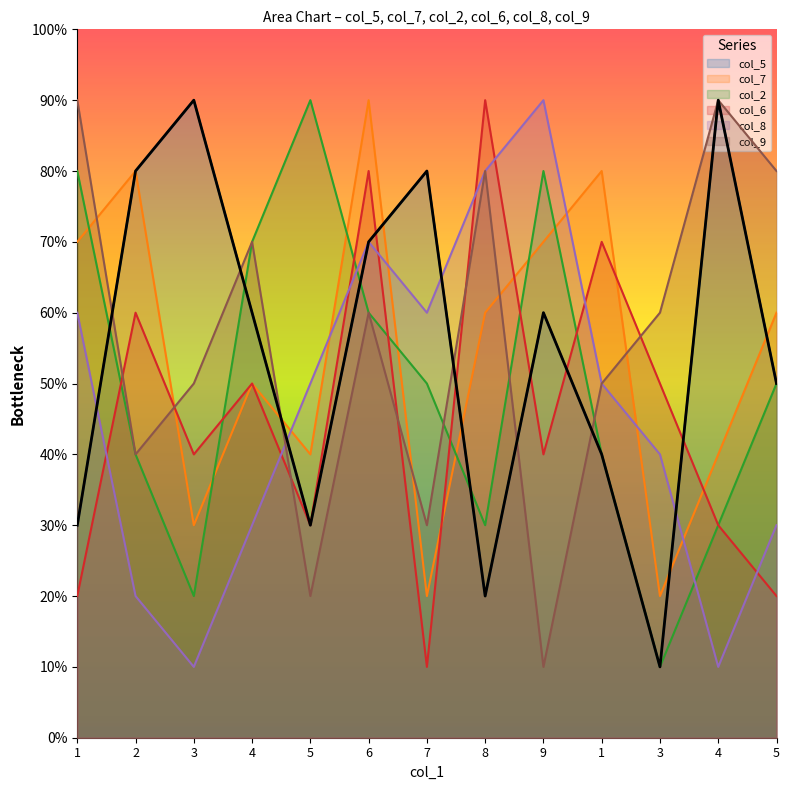

How many data points in col_2 are less than 5?

6